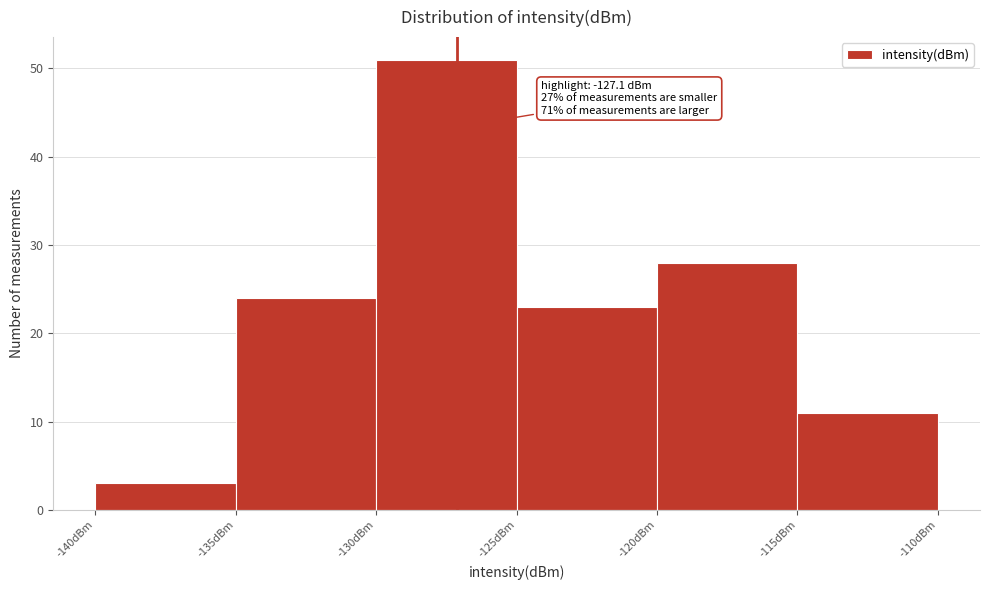

Over which range of the x-axis is the bar tallest?

-130 to -125